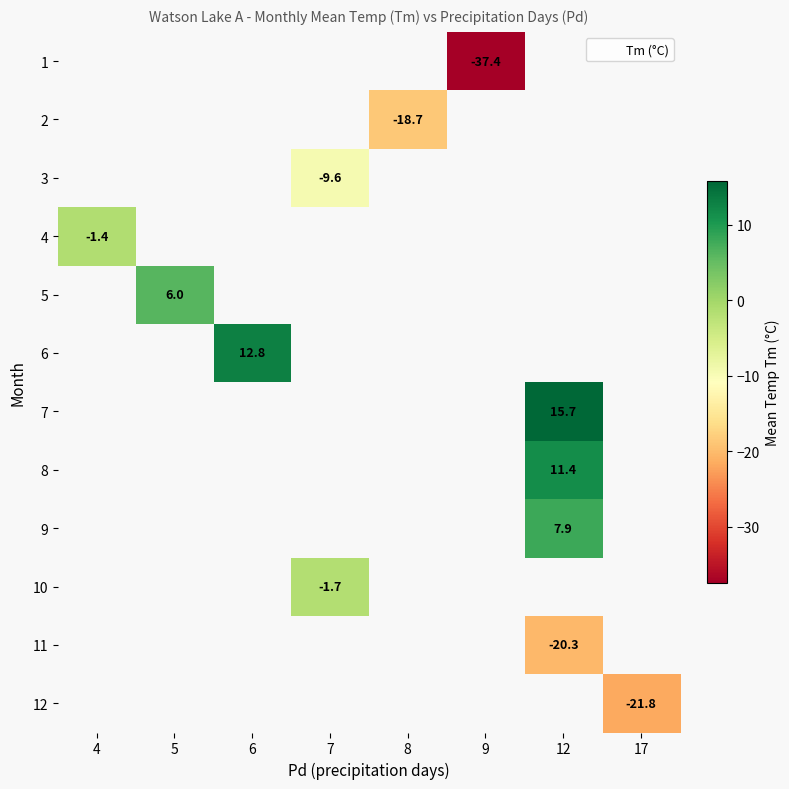

Which category has the lowest value across all series?

9